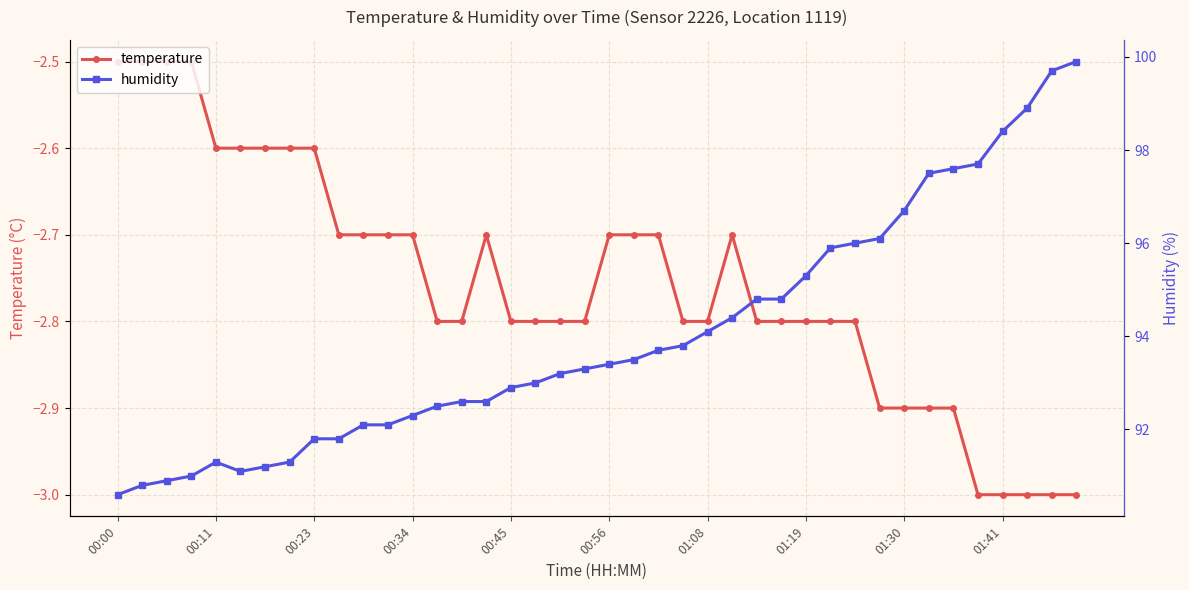

The temperature series shows -1.0 at 01:19. True or false?

False